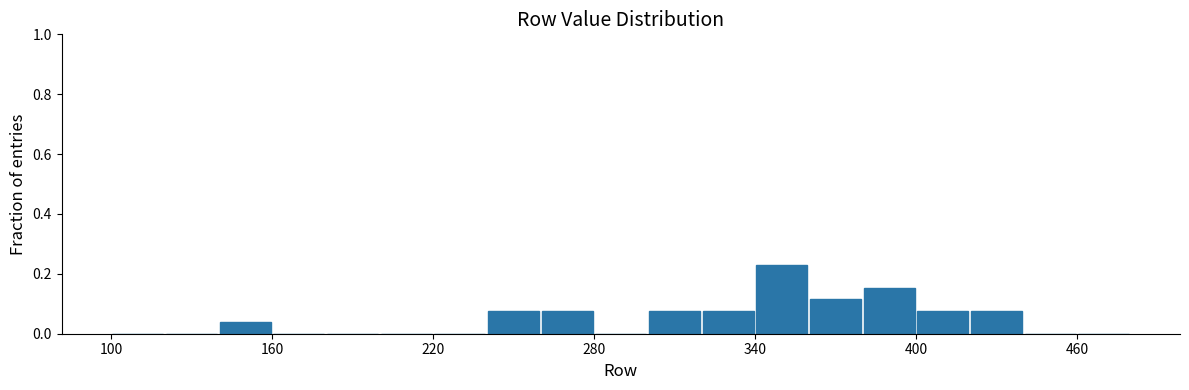

Read against the x-axis, roughly where is the centre of the tallest bar?

350